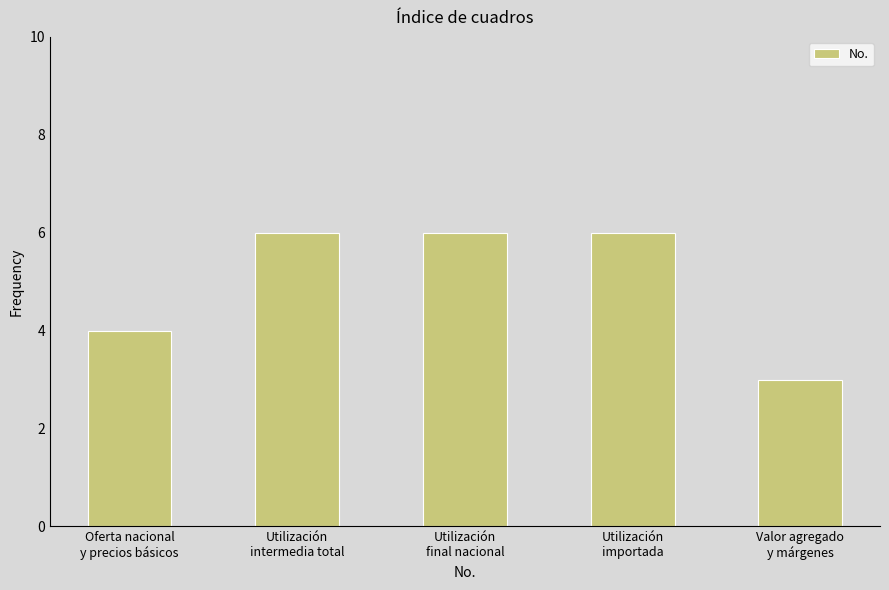

Reading right to left, transcribe all the data shown in this chart.

3	6	6	6	4